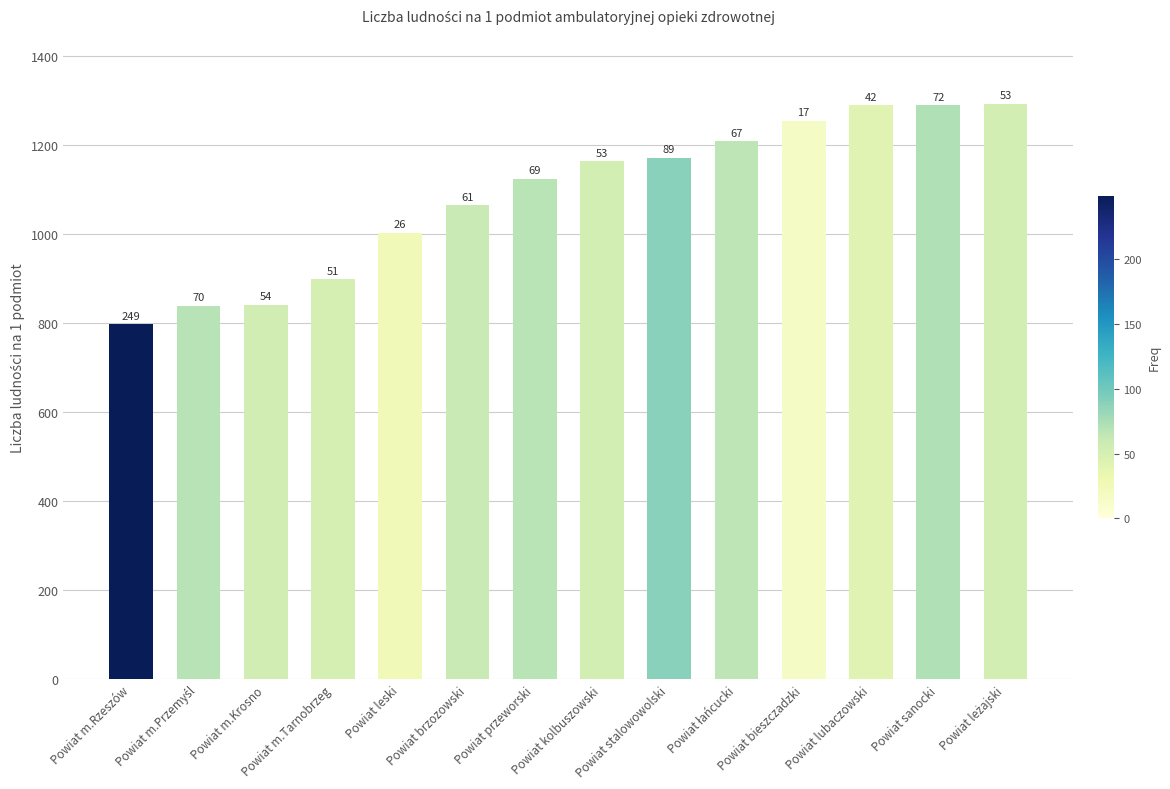

The chart shows a value of 681.5 at Powiat sanocki. True or false?

False